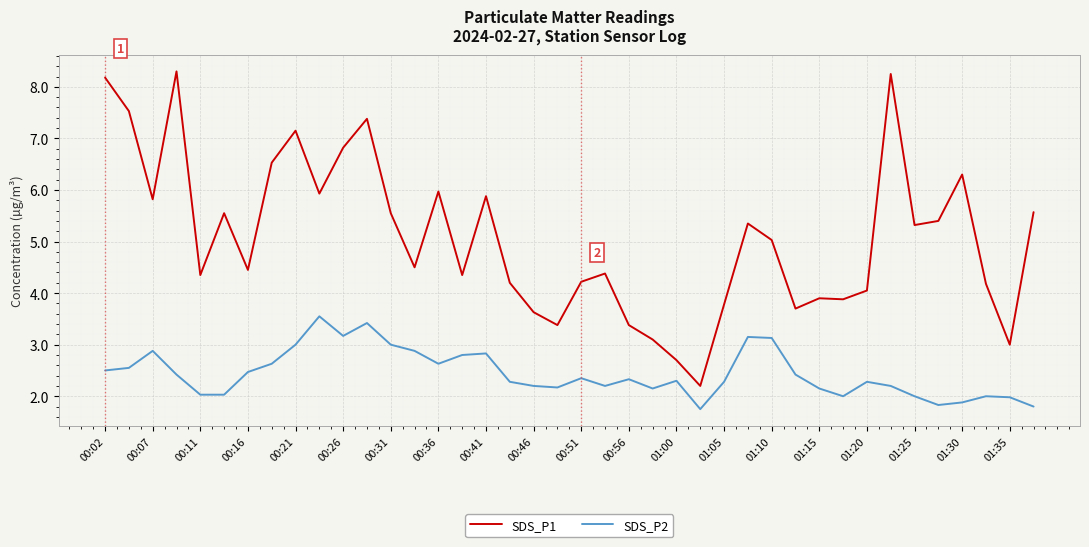

What is the lowest value of the SDS_P1 series?

2.2